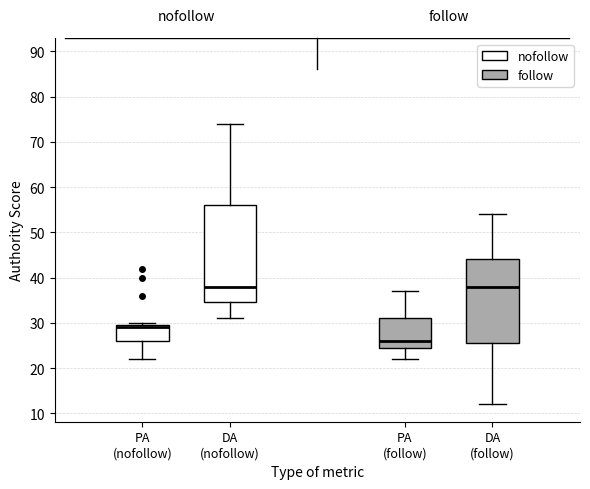

Reading left to right, read every box against the y-axis: the position of its median line, the range the box covers, and the ends of its whiskers. The values are not printed on the chart, so give them approximately, as read against the axis.

PA (nofollow): median 29, box 26 to 30, whiskers 22 to 30 (just above the box's upper edge)
DA (nofollow): median 38, box 35 to 56, whiskers 31 to 74
PA (follow): median 26, box 25 to 31, whiskers 22 to 37
DA (follow): median 38, box 26 to 44, whiskers 12 to 54